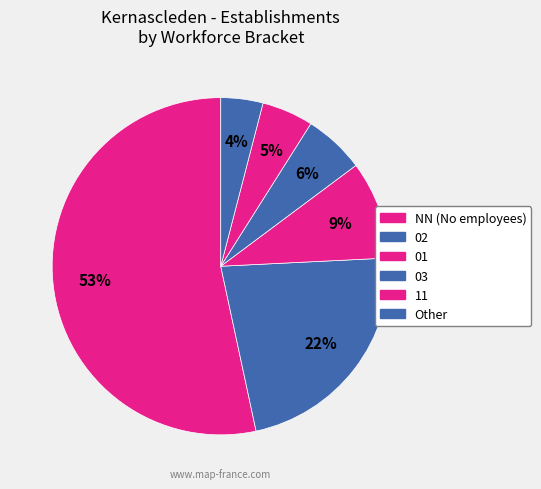

To the nearest percent, what percentage of the pie is 01?

9%